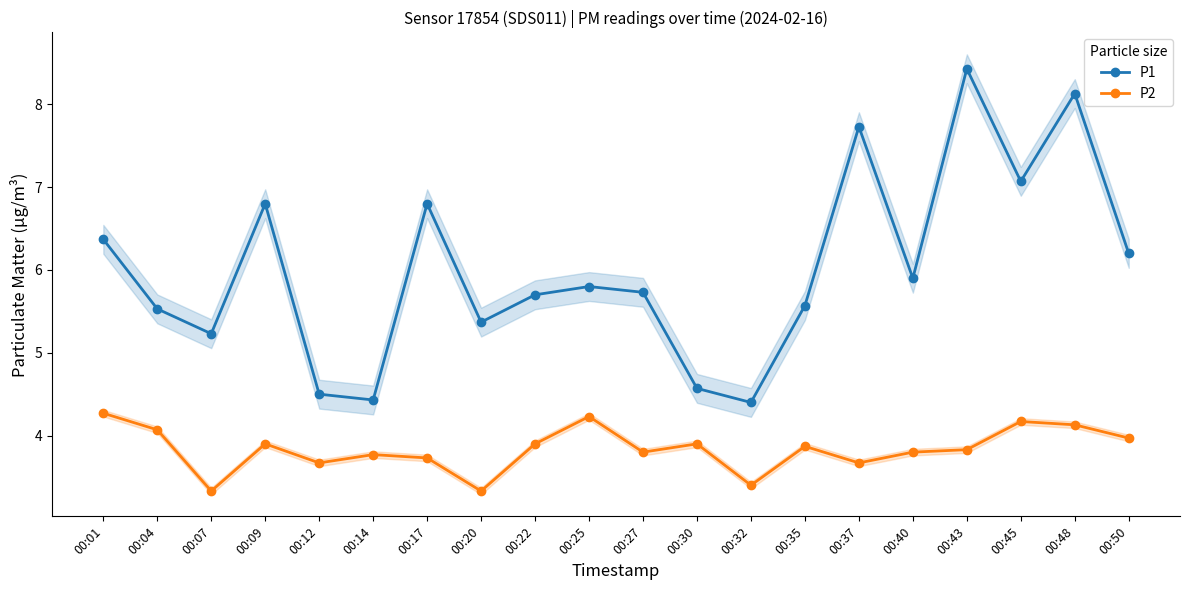

Does the chart have visible grid lines?

No